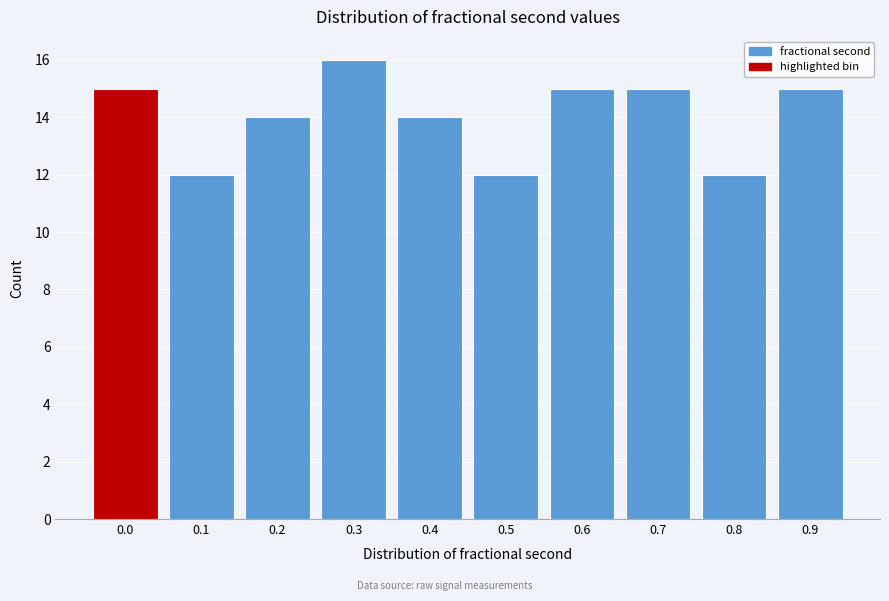

Reading right to left, transcribe all the data shown in this chart.

0.9=15	0.8=12	0.7=15	0.6=15	0.5=12	0.4=14	0.3=16	0.2=14	0.1=12	0.0=15